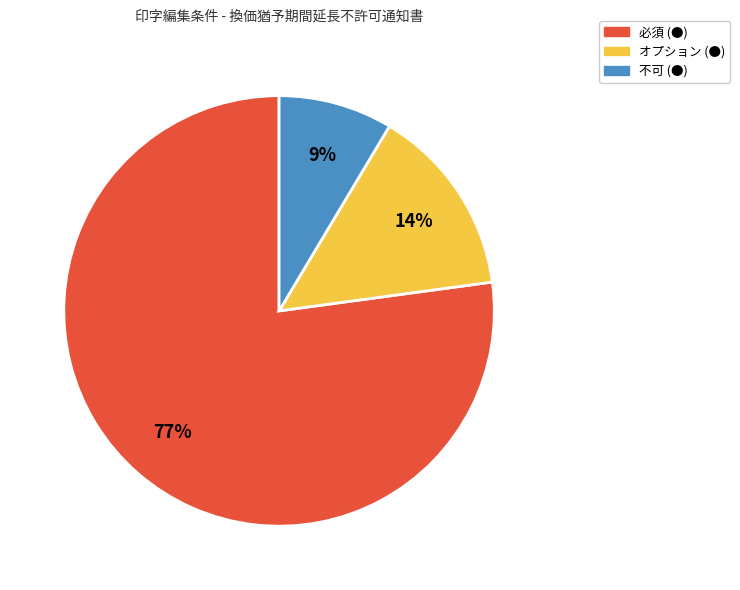

How many slices are in this pie chart?

3